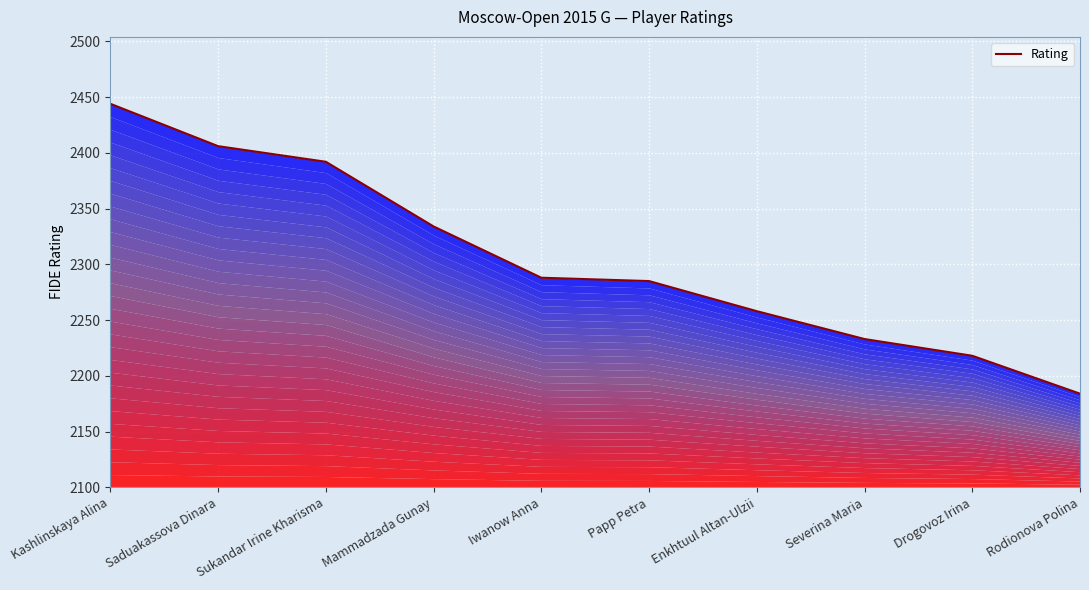

What is the minimum value shown in the chart?

2184